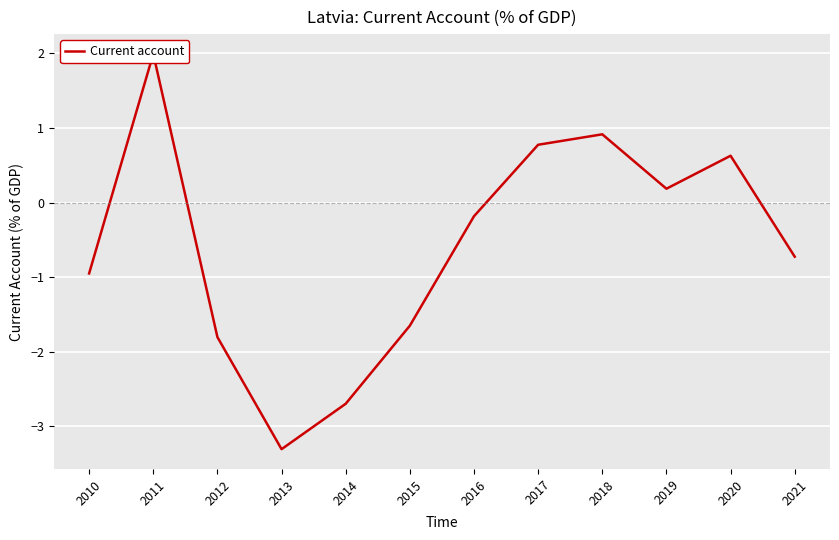

How many categories are shown in the chart?

12